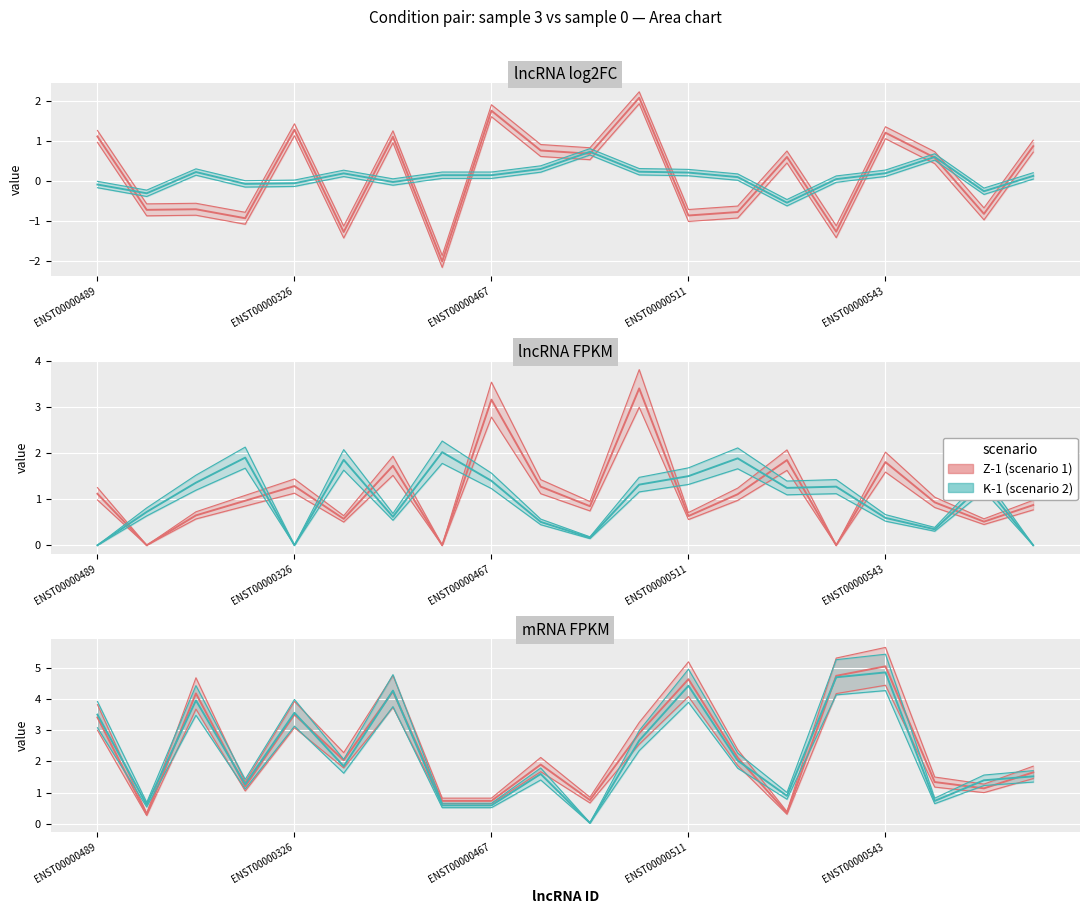

Is the value of Z-1 (scenario 1) at ENST00000489 greater than the value of K-1 (scenario 2) at 7?

Yes